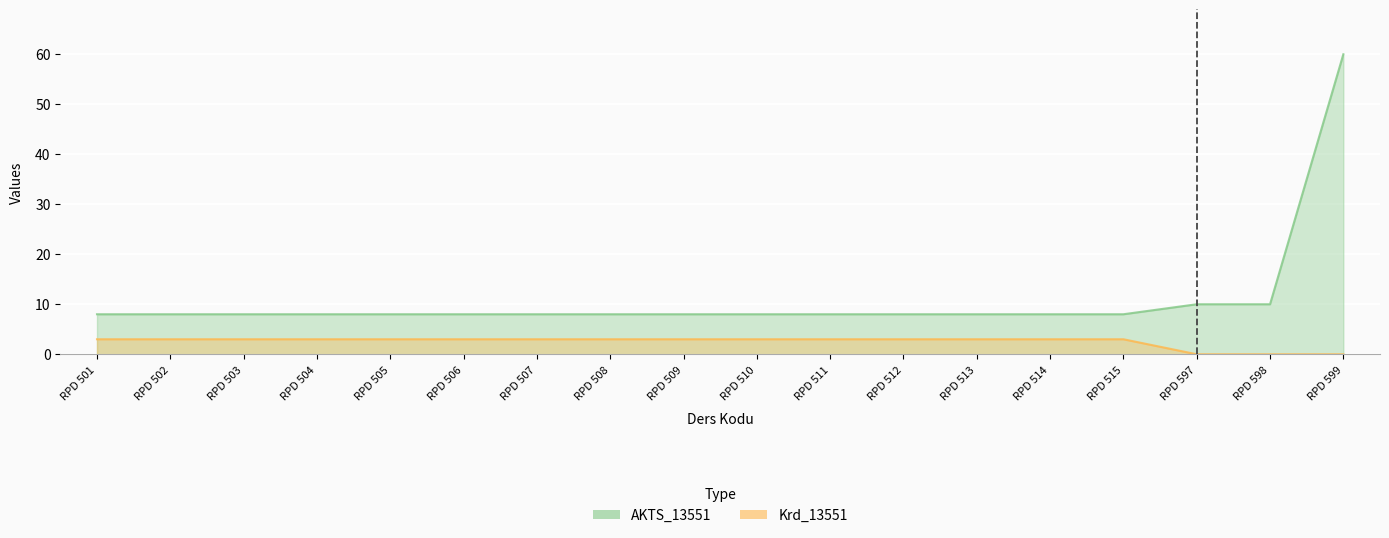

True or false: AKTS_13551 has a value of 2 at RPD 515.

False